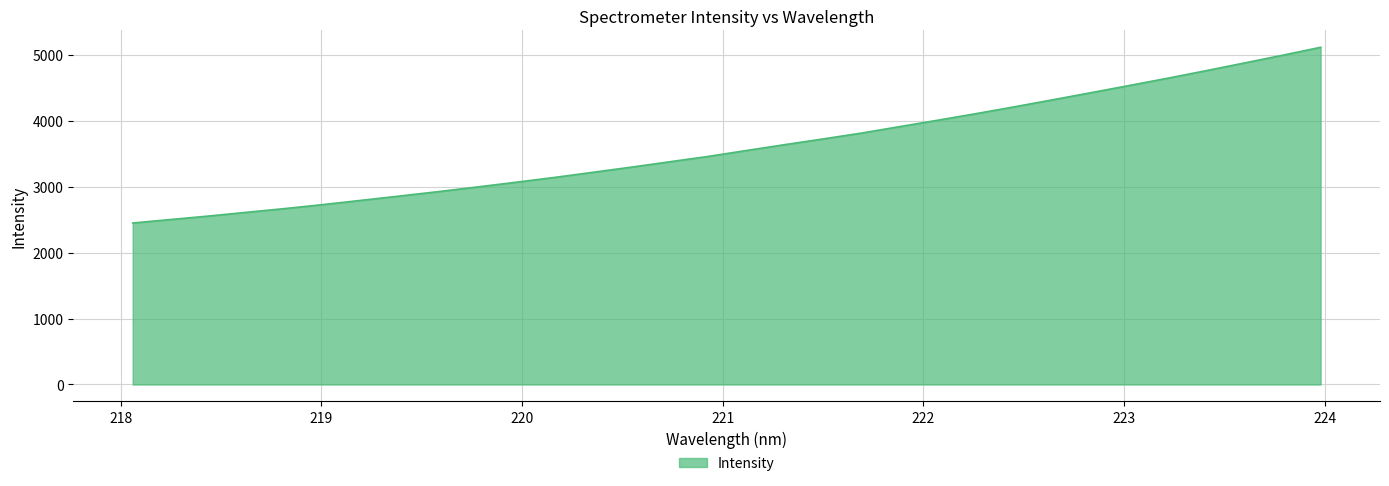

What is the smallest value displayed?

2450.1